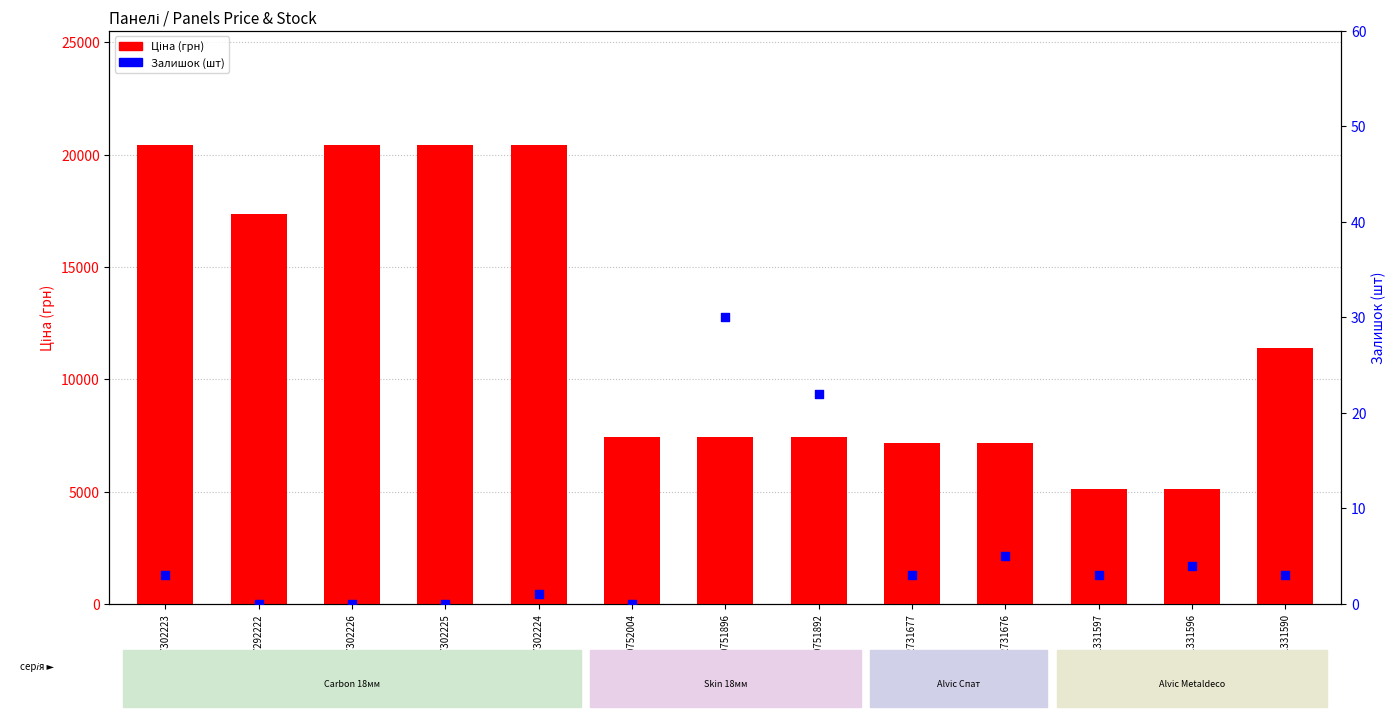

At how many categories does at least one series exceed 18741?

4